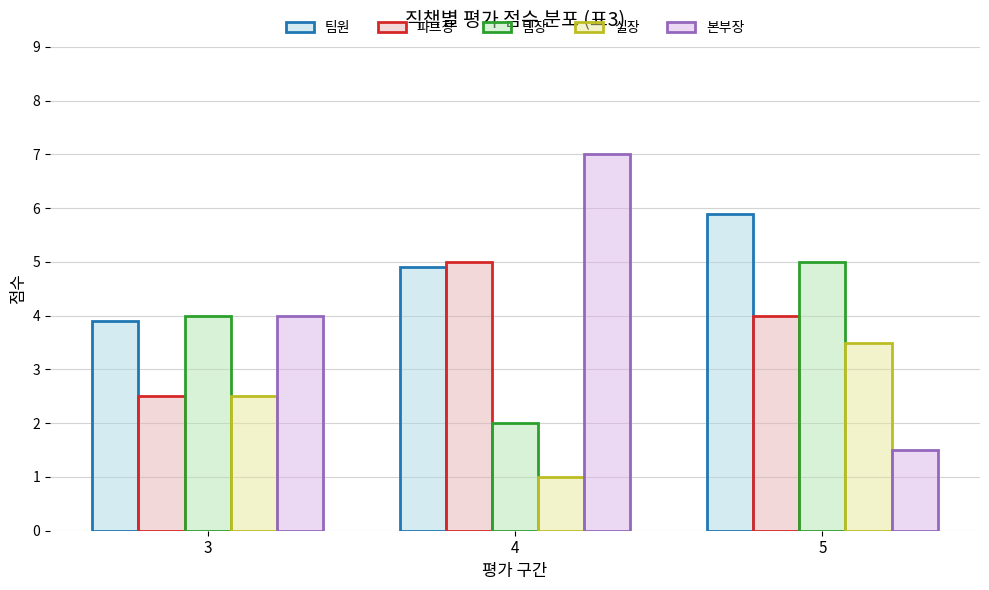

The value of 팀장 at 3 is 5.4. True or false?

False